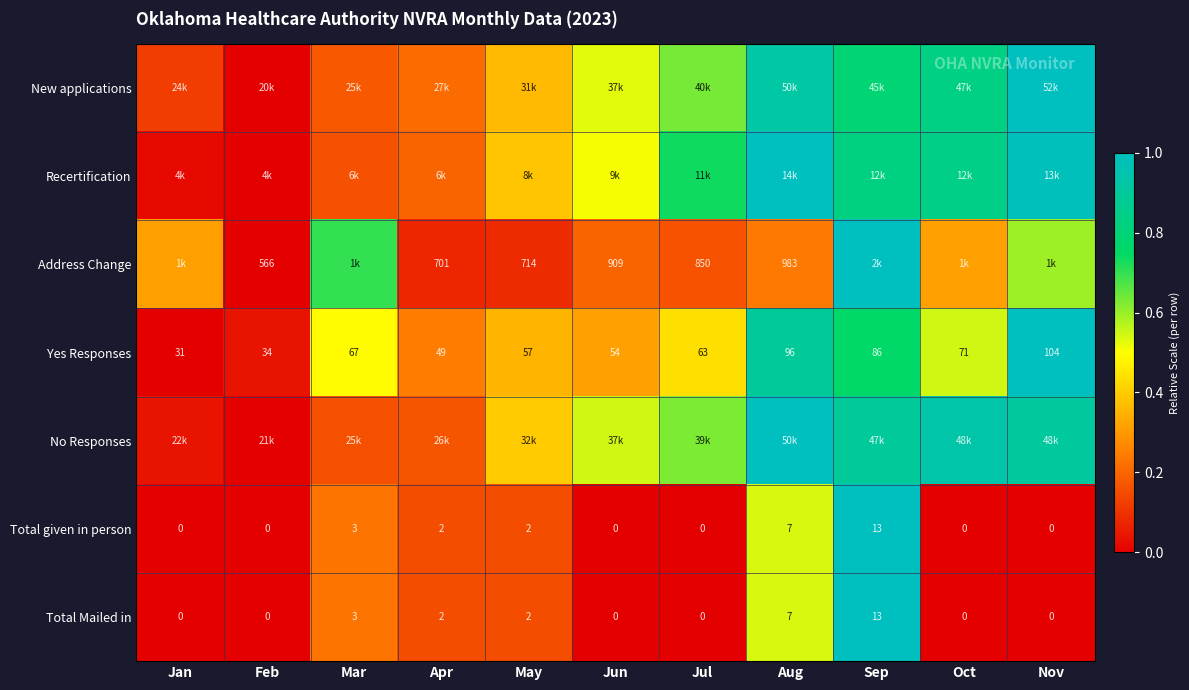

Where is Total Mailed in nearest to the value 6?

Aug